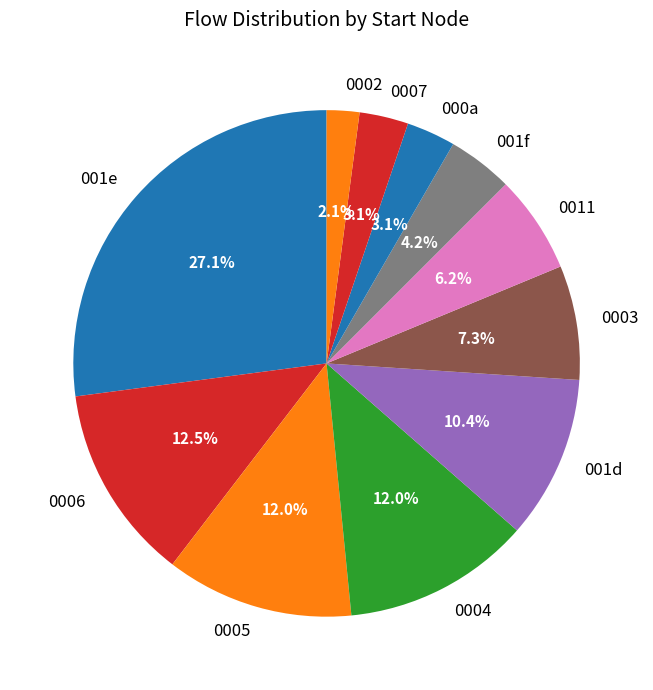

What percentage do 001e and 0003 together represent?

34.4%